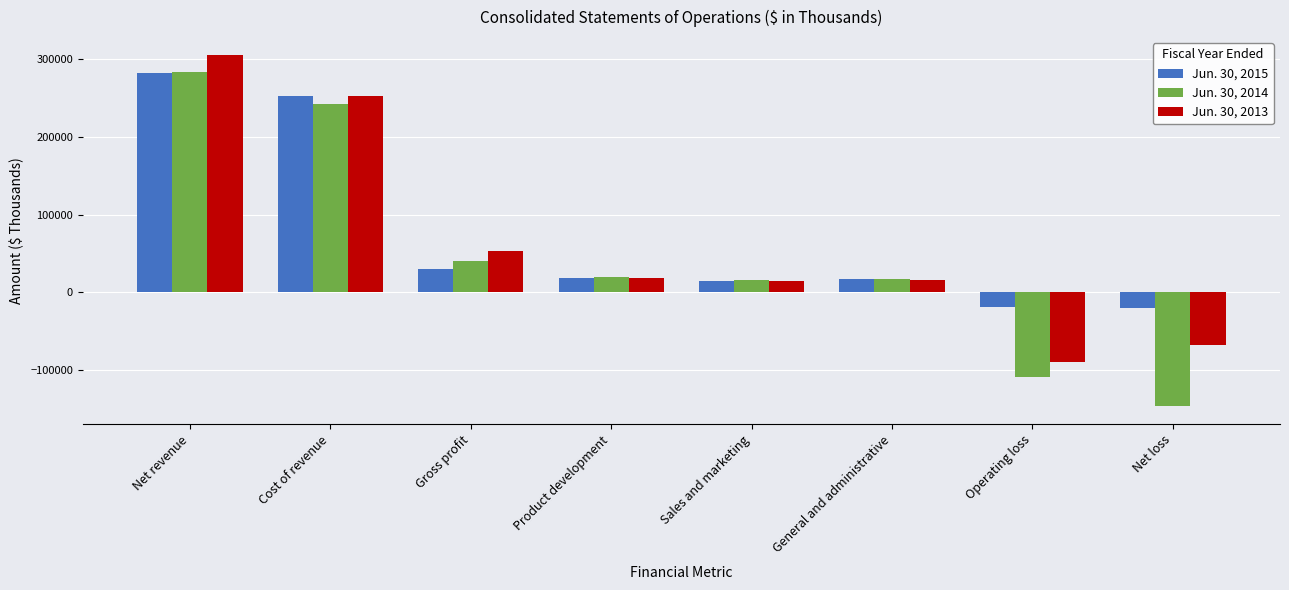

What is the label of the 7th bar from the right?

Cost of revenue